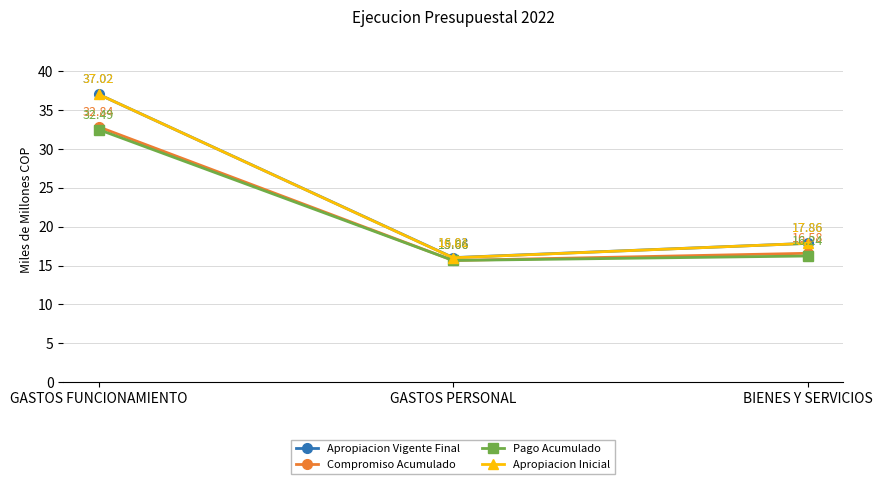

Which series changed the most between GASTOS PERSONAL and BIENES Y SERVICIOS?

Apropiacion Inicial